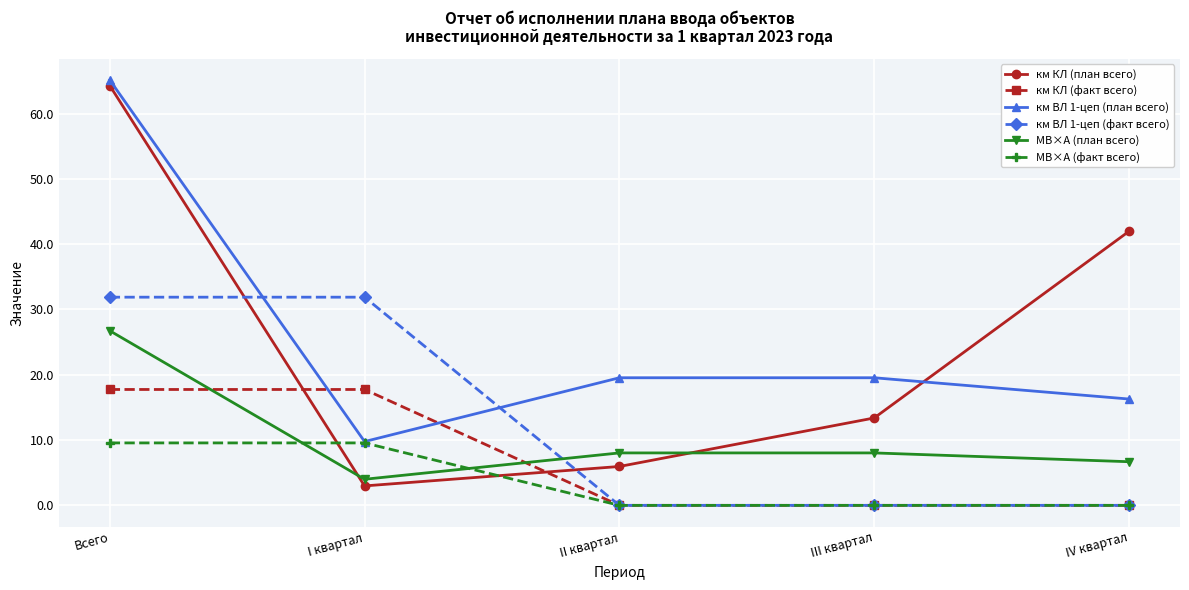

Reading left to right, what are all the values shown in this chart?

км КЛ (план всего): 64.3	3.0	6.0	13.4	42.0
км КЛ (факт всего): 17.7	17.7	0.0	0.0	0.0
км ВЛ 1-цеп (план всего): 65.1	9.8	19.5	19.5	16.3
км ВЛ 1-цеп (факт всего): 31.9	31.9	0.0	0.0	0.0
МВ×А (план всего): 26.7	4.0	8.0	8.0	6.7
МВ×А (факт всего): 9.6	9.6	0.0	0.0	0.0